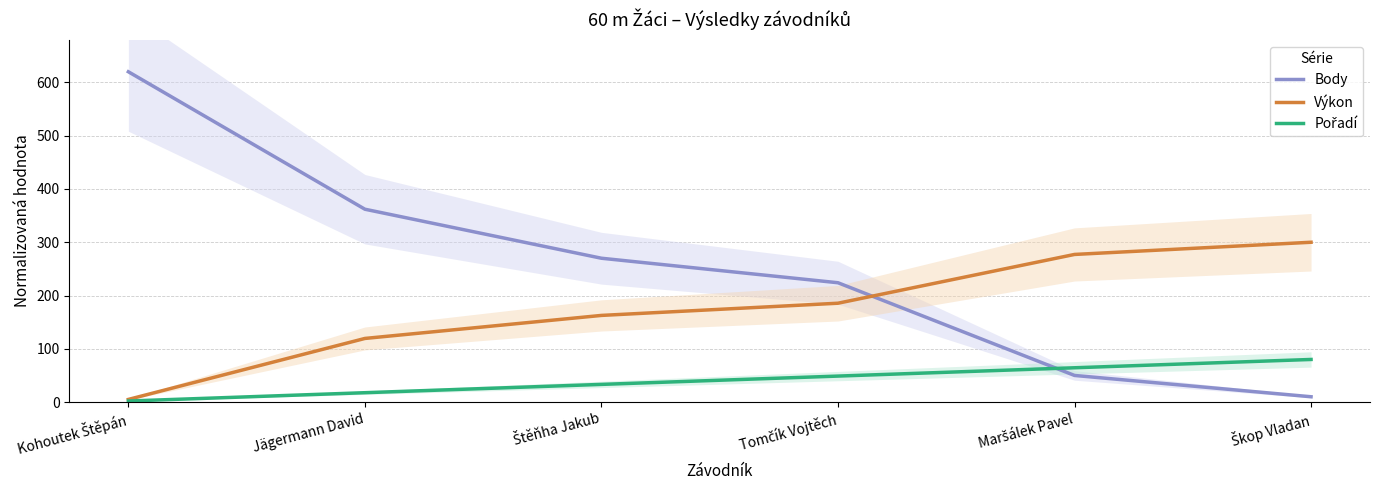

True or false: Výkon and Pořadí cross at least once.

False